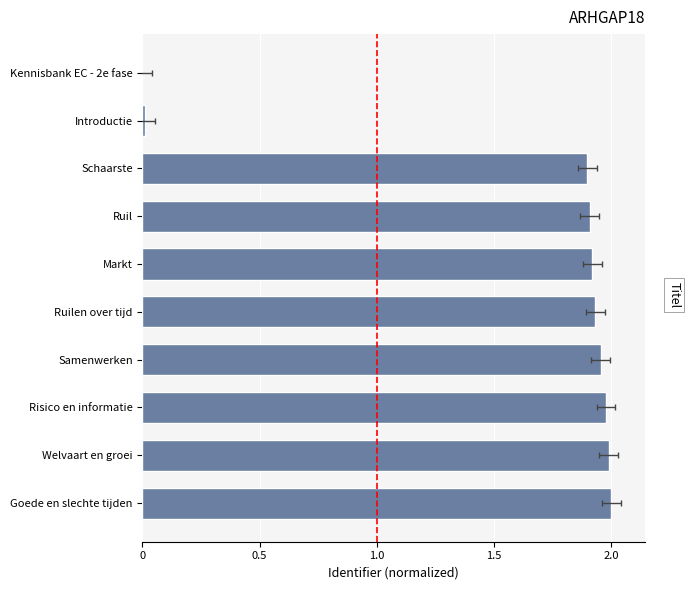

What is the maximum value shown in the chart?

2.0